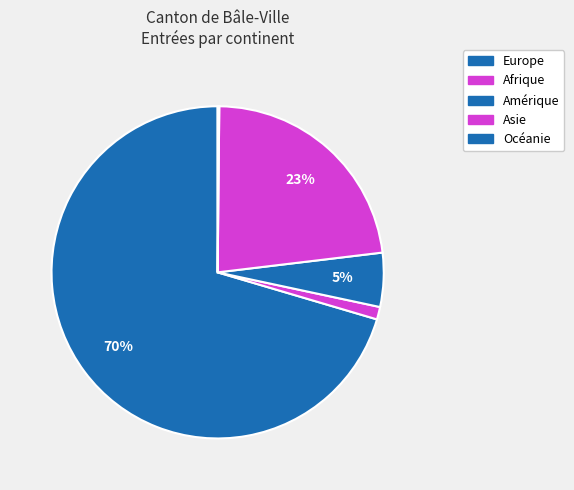

Which slice is the largest?

Europe